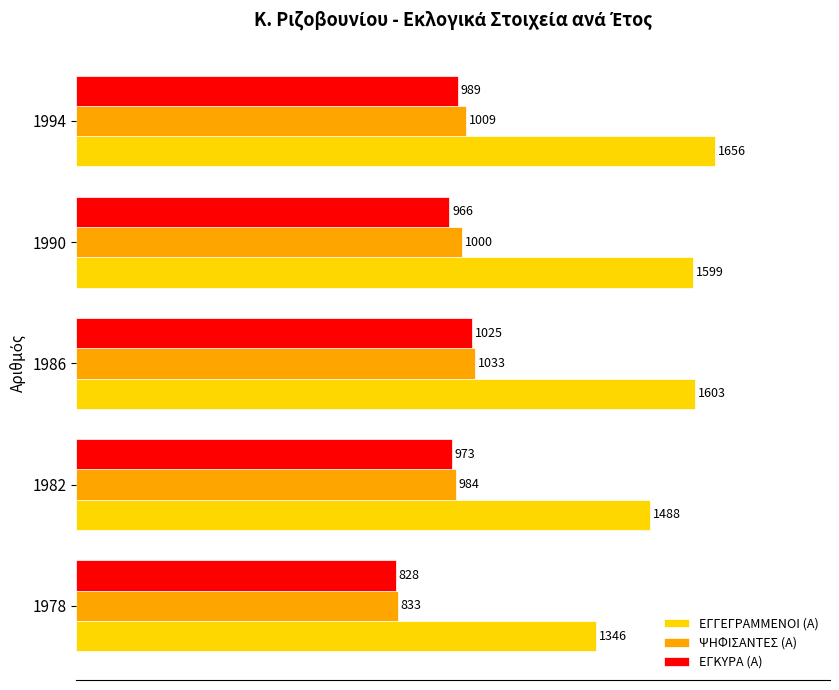

Which series has the widest spread of values?

ΕΓΓΕΓΡΑΜΜΕΝΟΙ (Α)